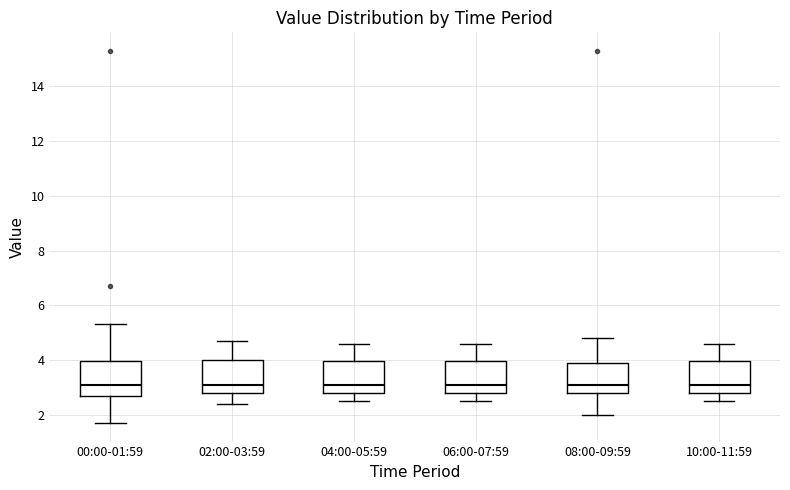

Reading left to right, transcribe this box plot: for each box, give where its median line is, the range the box spans, and where its two whiskers end, as read against the y-axis. The values are not printed on the chart, so give them approximately, as read against the axis.

00:00-01:59: median 3.2, box 2.8 to 4.0, whiskers 1.8 to 5.4
02:00-03:59: median 3.2, box 2.8 to 4.0, whiskers 2.4 to 4.8
04:00-05:59: median 3.2, box 2.8 to 4.0, whiskers 2.6 to 4.6
06:00-07:59: median 3.2, box 2.8 to 4.0, whiskers 2.6 to 4.6
08:00-09:59: median 3.2, box 2.8 to 4.0, whiskers 2.0 to 4.8
10:00-11:59: median 3.2, box 2.8 to 4.0, whiskers 2.6 to 4.6